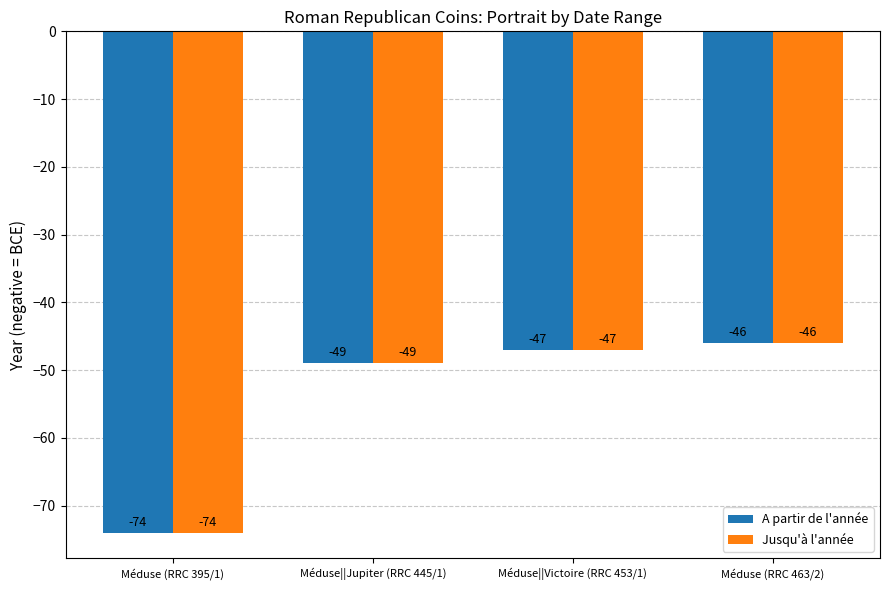

How many values in the A partir de l'année series exceed -47?

1